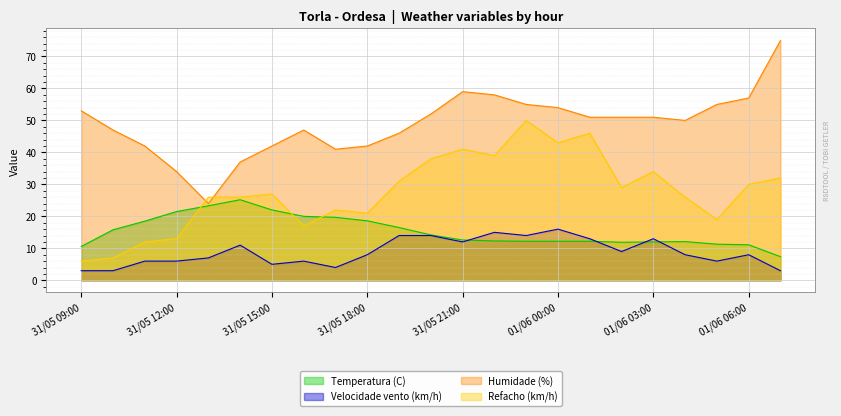

What is the total value across all series at 01/06 00:00?

125.2